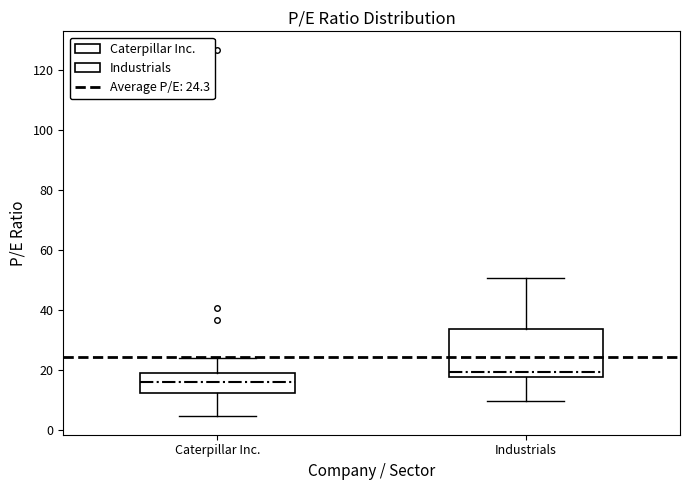

Which box has the highest median line?

Industrials